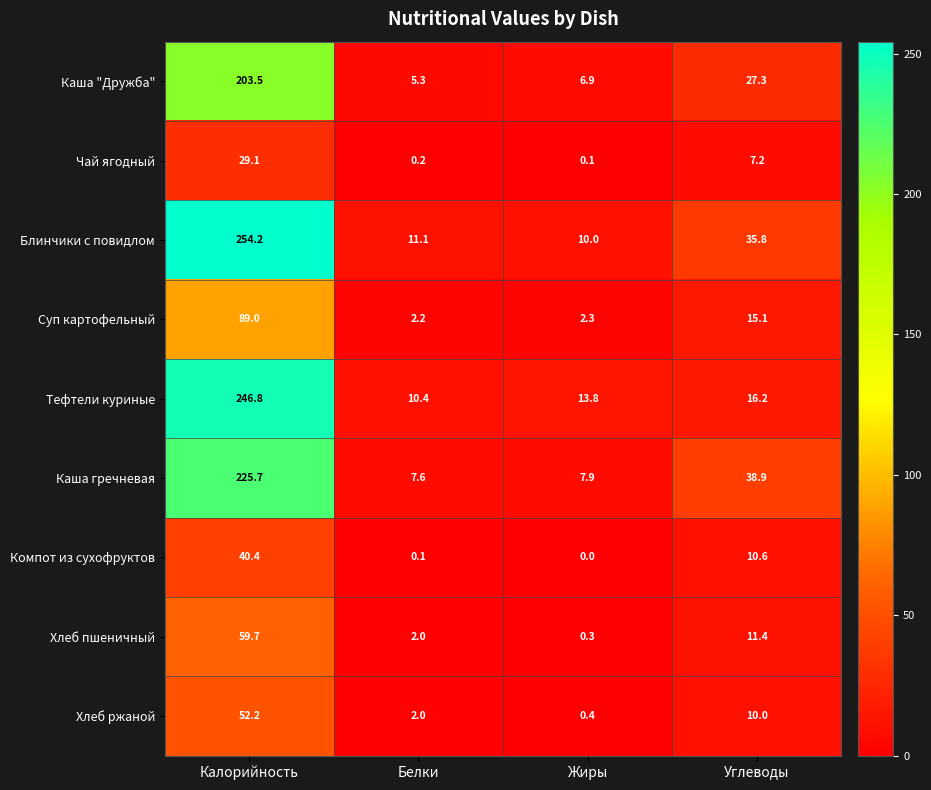

What is the approximate value of Суп картофельный at Углеводы?

15.1